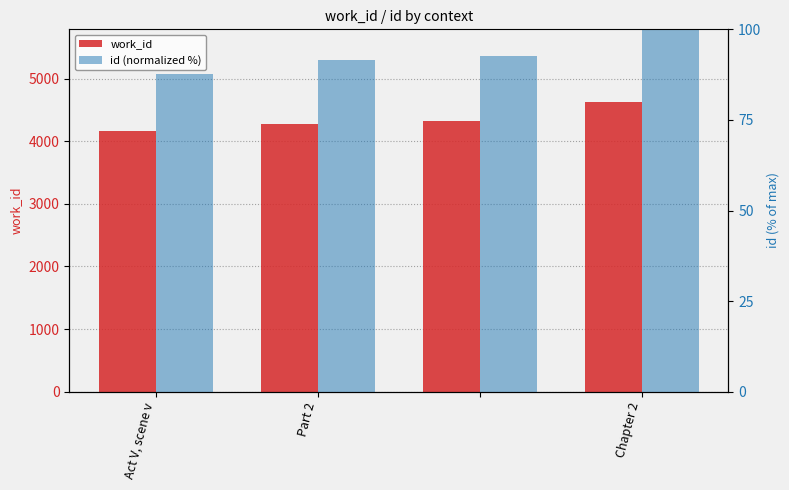

Which category has the lowest value in the work_id series?

Act V, scene v